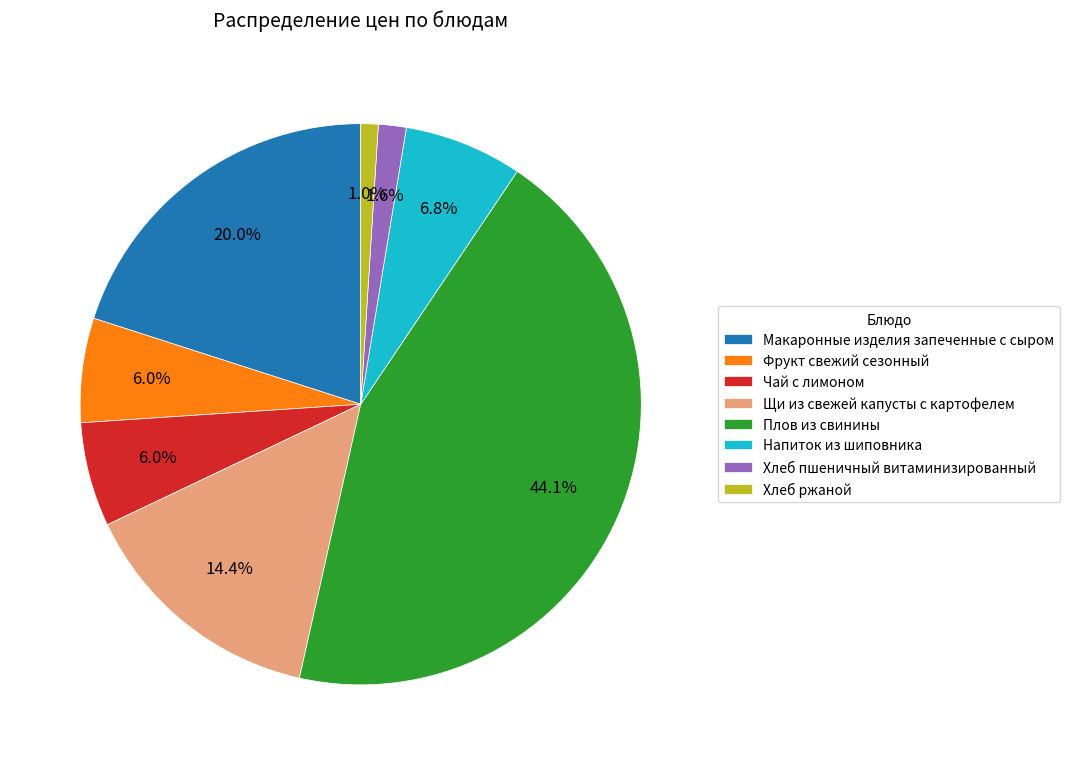

What percentage is NOT represented by Щи из свежей капусты с картофелем?

85.6%